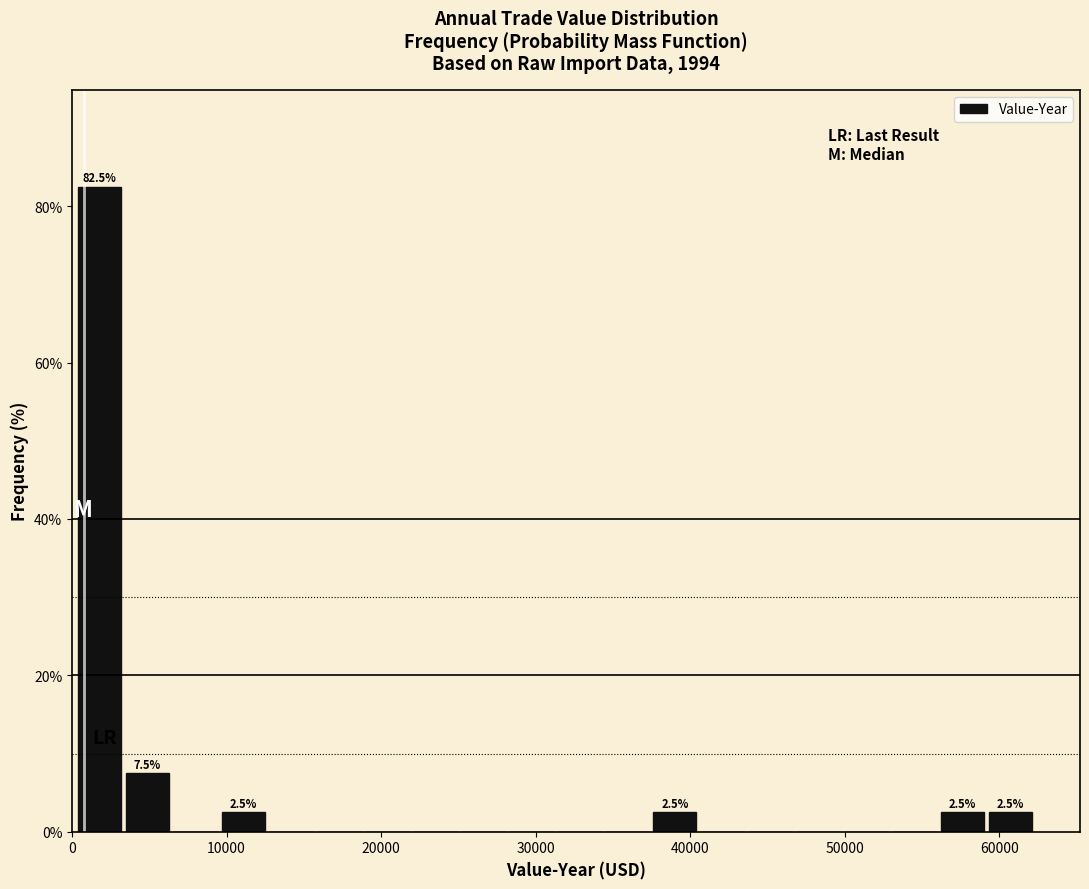

Around what value on the x-axis is the tallest bar? Give the approximate position of its centre, as read against the axis.

2000